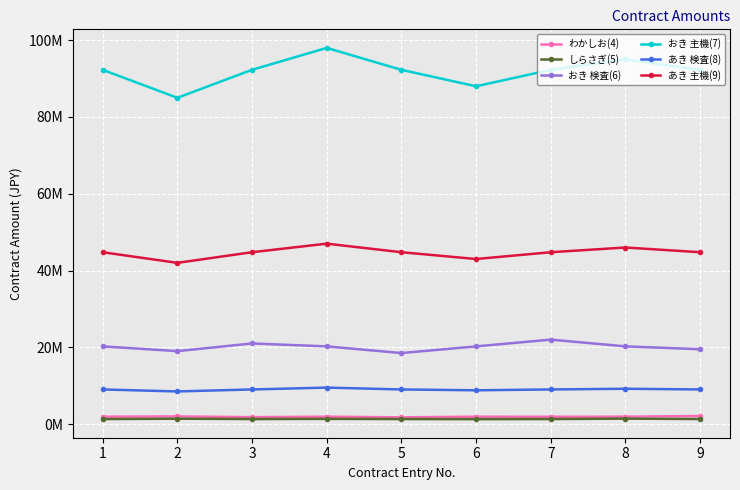

Rank the categories by しらさぎ(5) value from highest to lowest.

8, 2, 4, 1, 3, 5, 7, 9, 6